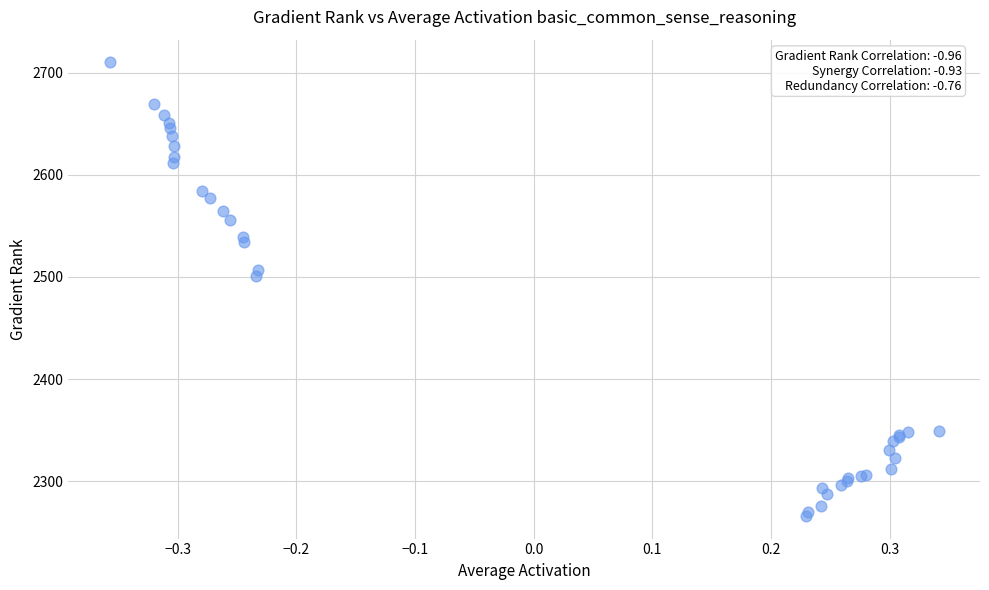

What Y value in the scatter plot is closest to 2488?

2501